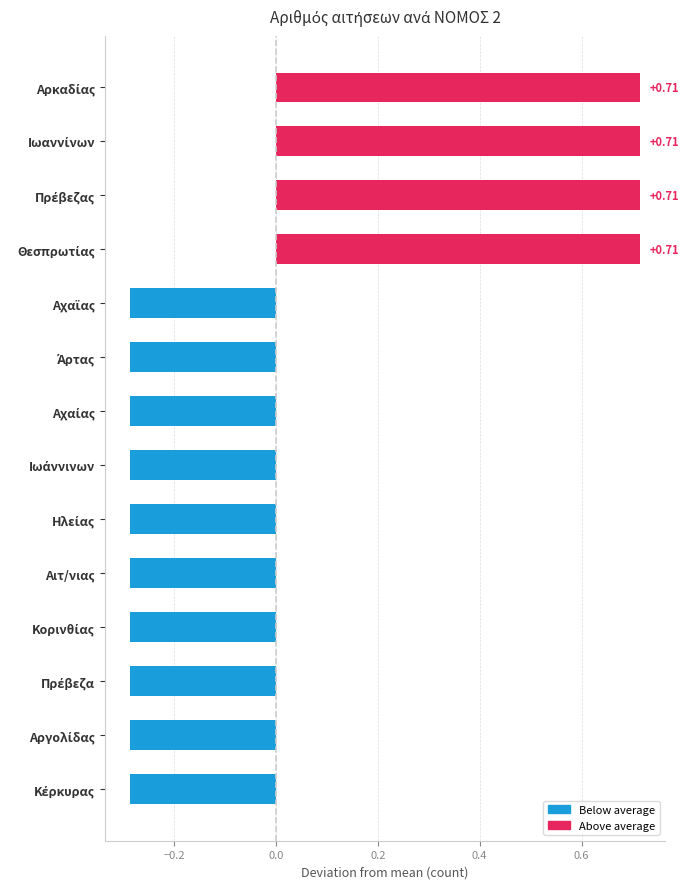

What is the difference between the maximum and minimum values?

1.0